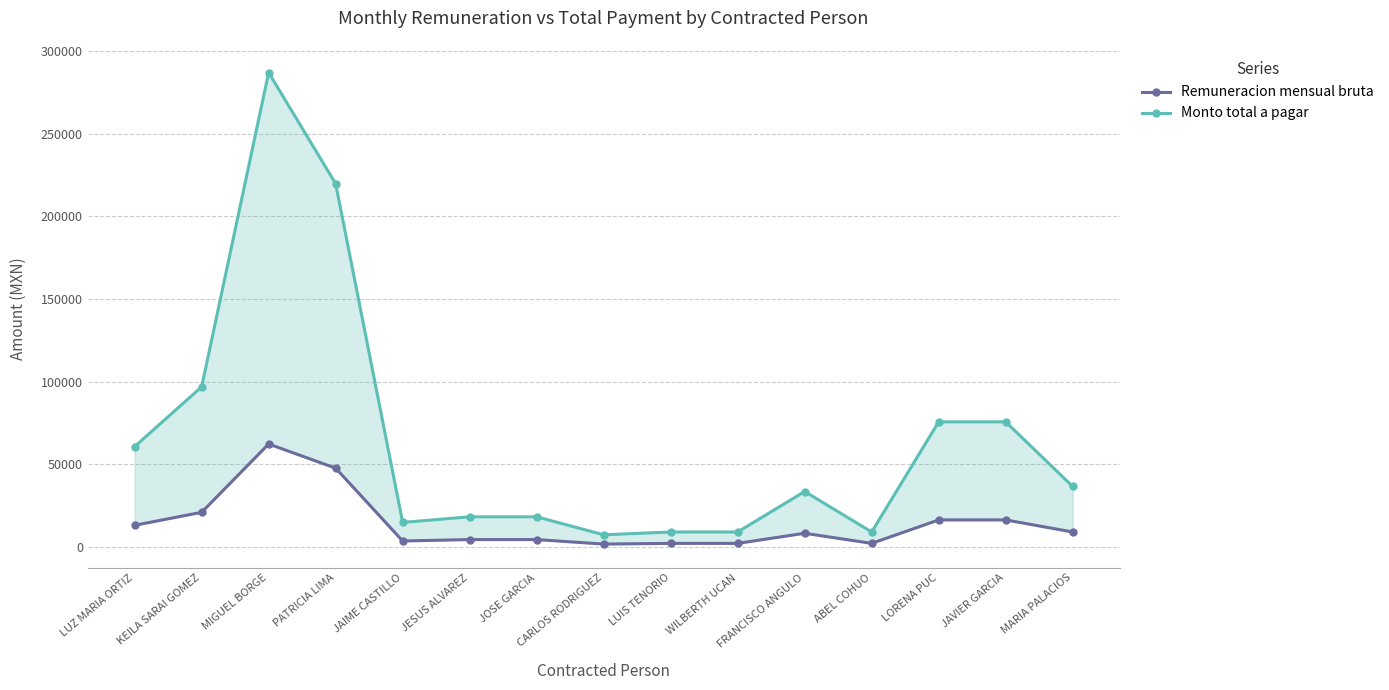

What is the average value of the Remuneracion mensual bruta series?

14447.2